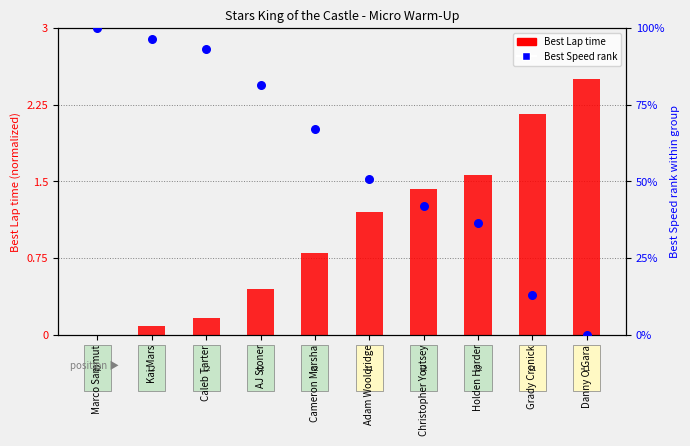

At which category is the sum across all series the highest?

Marco Sammut